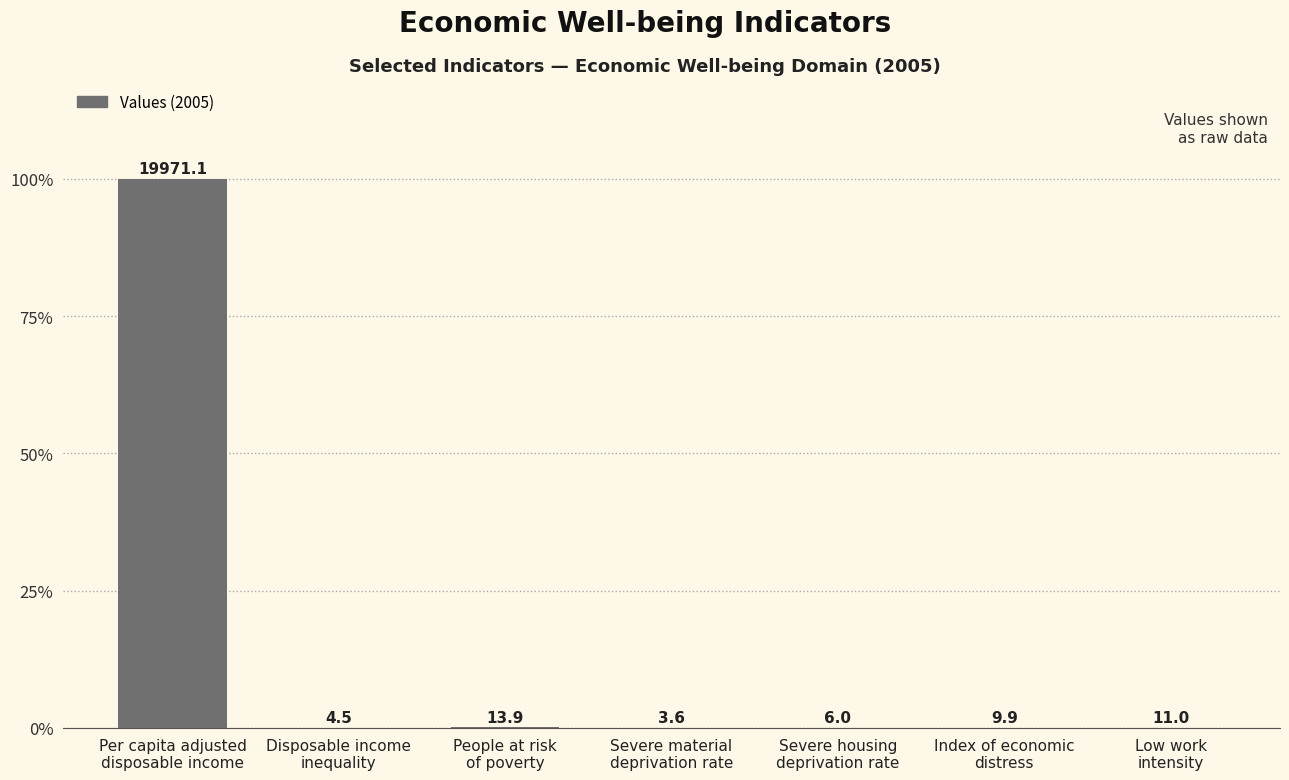

What is the label of the 2nd bar from the right?

Index of economic
distress